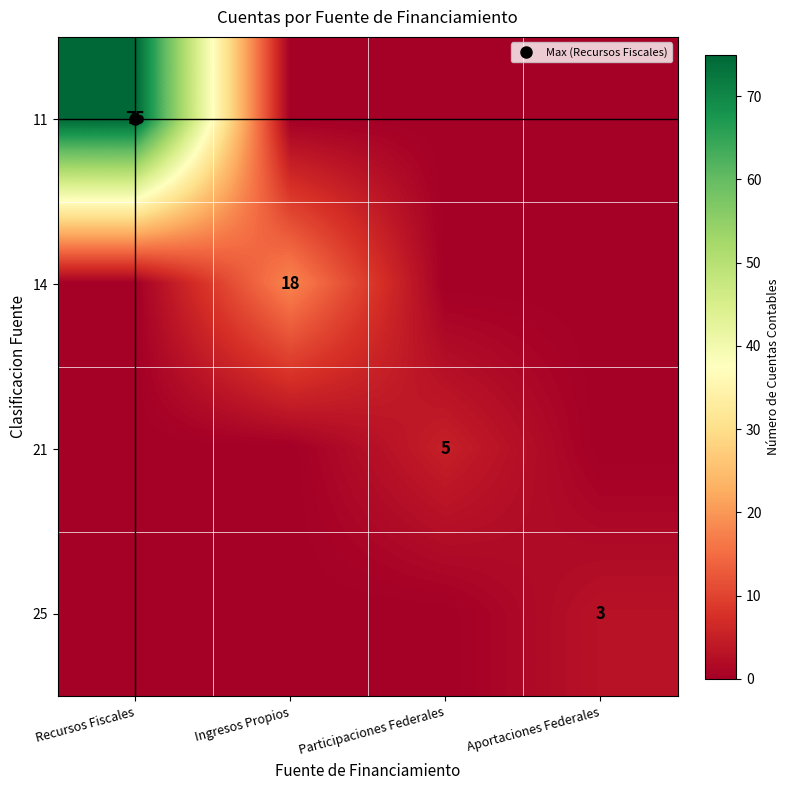

Which series changed the most between Ingresos Propios and Participaciones Federales?

14